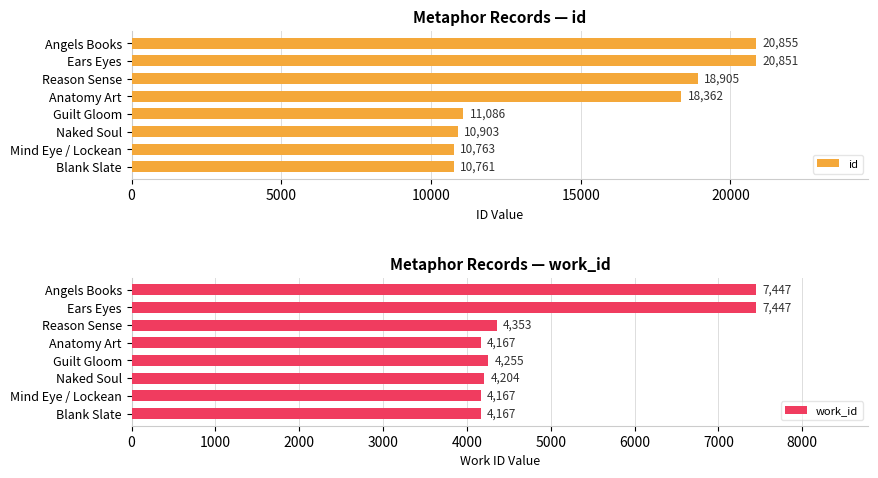

What is the average value of the id series?

15311